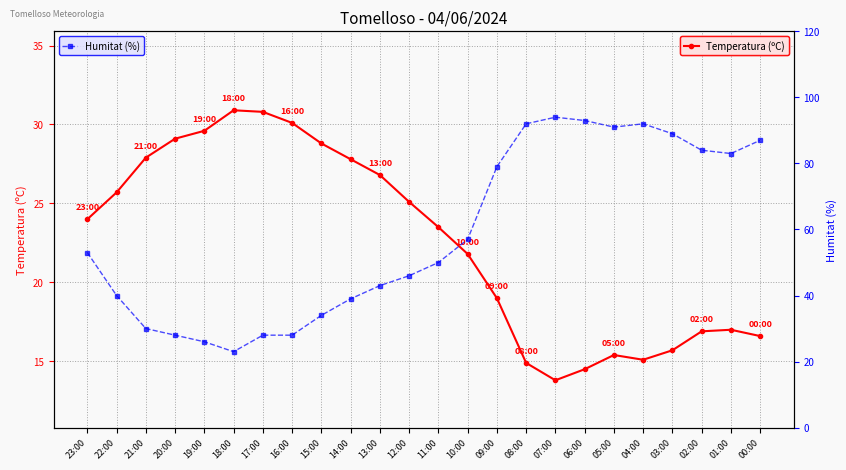

Reading left to right, extract all data points from this chart.

Temperatura (ºC): 23:00=24.0	22:00=25.7	21:00=27.9	20:00=29.1	19:00=29.6	18:00=30.9	17:00=30.8	16:00=30.1	15:00=28.8	14:00=27.8	13:00=26.8	12:00=25.1	11:00=23.5	10:00=21.8	09:00=19.0	08:00=14.9	07:00=13.8	06:00=14.5	05:00=15.4	04:00=15.1	03:00=15.7	02:00=16.9	01:00=17.0	00:00=16.6
Humitat (%): 23:00=53.0	22:00=40.0	21:00=30.0	20:00=28.0	19:00=26.0	18:00=23.0	17:00=28.0	16:00=28.0	15:00=34.0	14:00=39.0	13:00=43.0	12:00=46.0	11:00=50.0	10:00=57.0	09:00=79.0	08:00=92.0	07:00=94.0	06:00=93.0	05:00=91.0	04:00=92.0	03:00=89.0	02:00=84.0	01:00=83.0	00:00=87.0